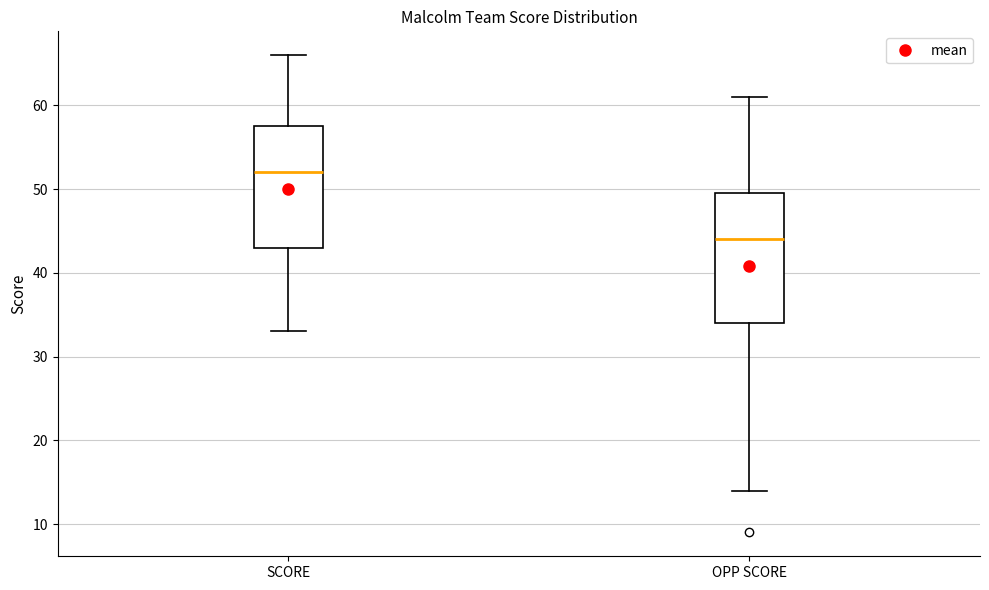

Reading left to right, transcribe this box plot: for each box, give where its median line is, the range the box spans, and where its two whiskers end, as read against the y-axis. The values are not printed on the chart, so give them approximately, as read against the axis.

SCORE: median 52, box 43 to 58, whiskers 33 to 66
OPP SCORE: median 44, box 34 to 50, whiskers 14 to 61